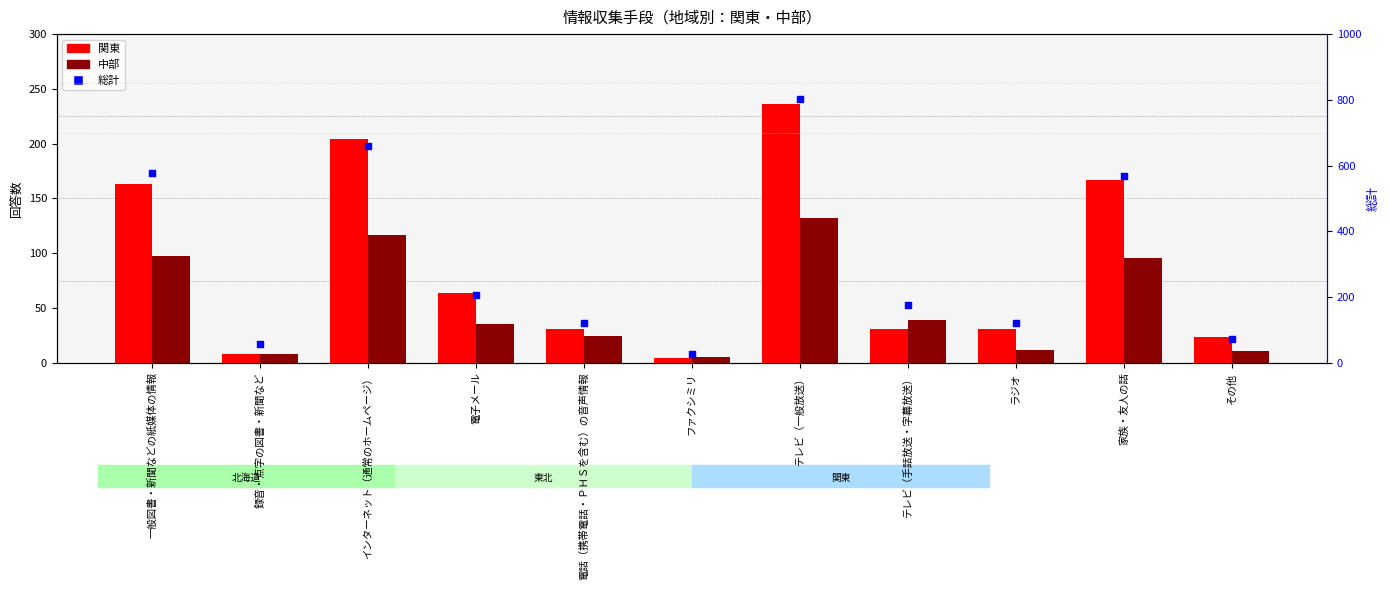

At how many categories does at least one series exceed 627?

2